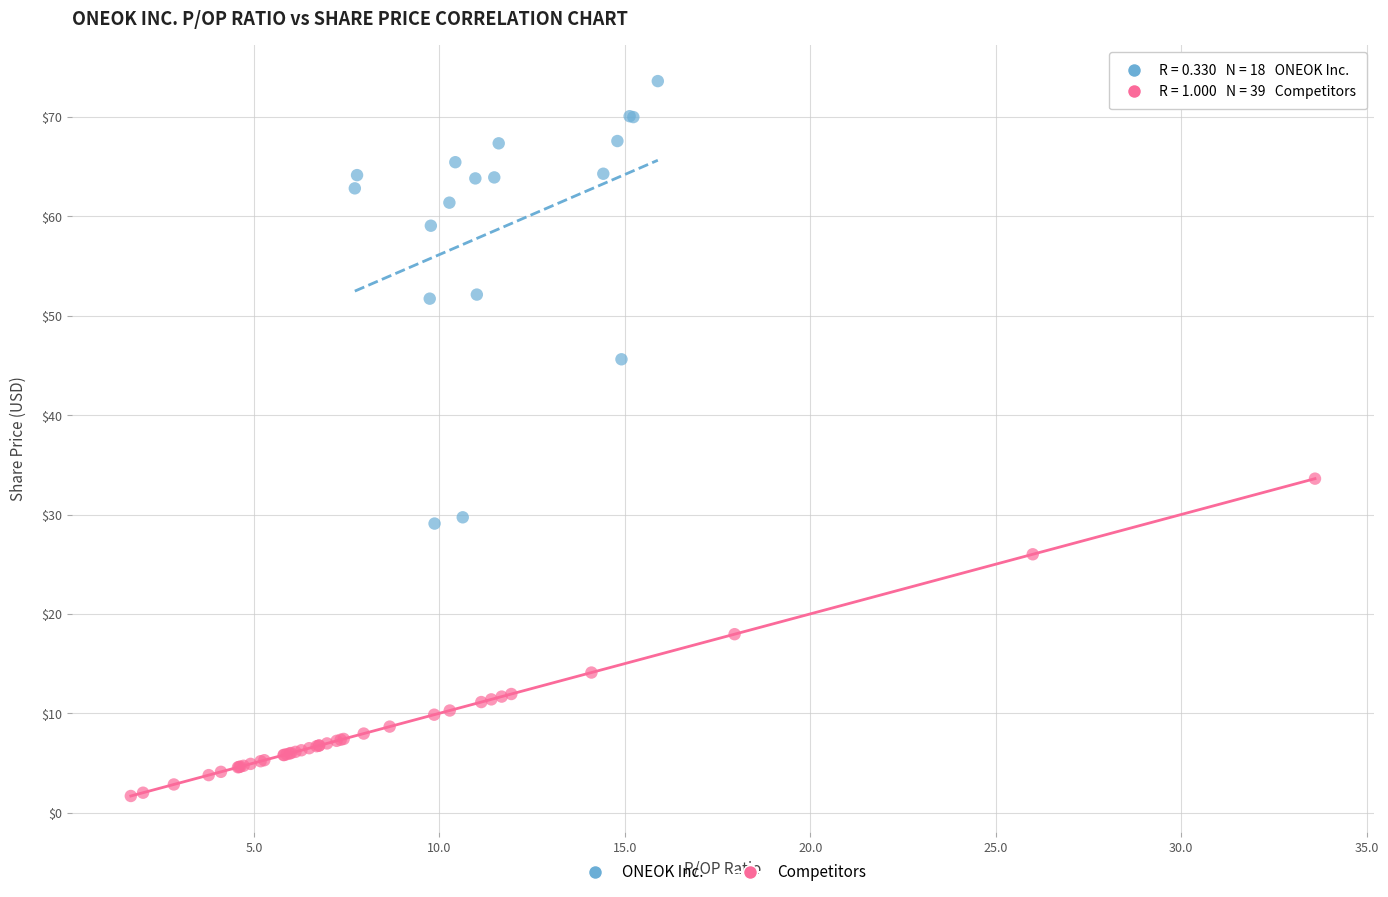

Which series contains the highest Y value?

ONEOK Inc.